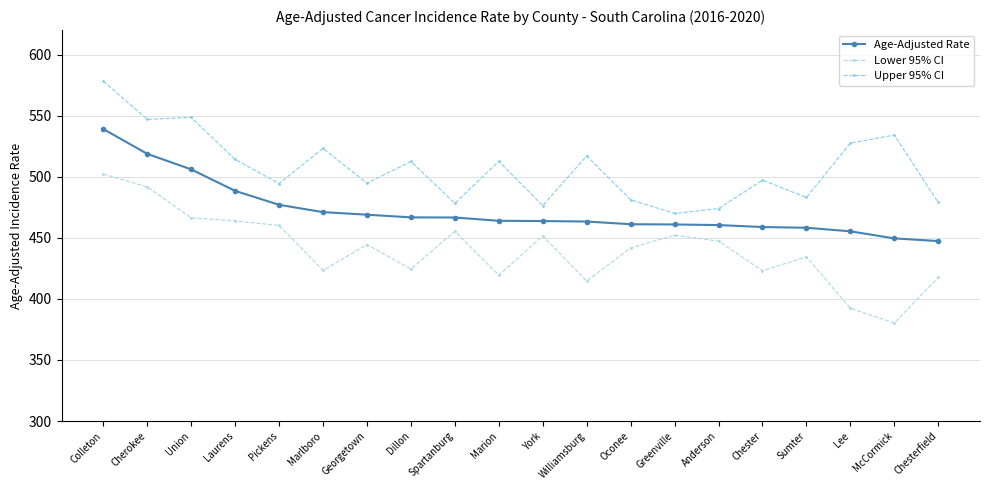

Reading right to left, transcribe all the data shown in this chart.

Age-Adjusted Rate: 447.3	449.5	455.3	458.2	458.8	460.4	460.9	461.1	463.3	463.7	463.9	466.6	466.7	468.9	471.0	477.0	488.4	506.0	518.7	539.0
Lower 95% CI: 417.6	380.3	392.3	434.4	423.0	447.3	452.1	441.7	414.6	451.5	419.3	455.3	424.4	444.4	423.4	460.1	463.8	466.3	491.7	502.1
Upper 95% CI: 478.9	534.1	527.5	483.0	497.2	473.9	469.9	481.2	517.0	476.3	512.6	478.2	512.5	494.7	523.2	494.4	514.1	548.5	546.9	578.2